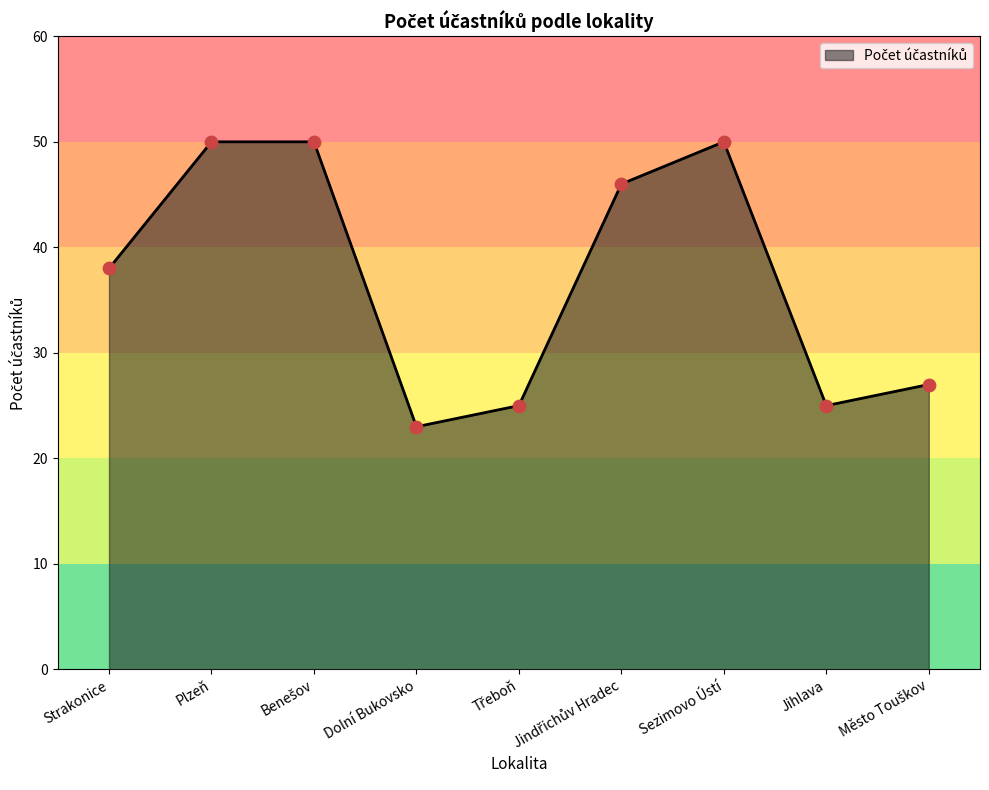

Where is the data nearest to the value 36?

Strakonice